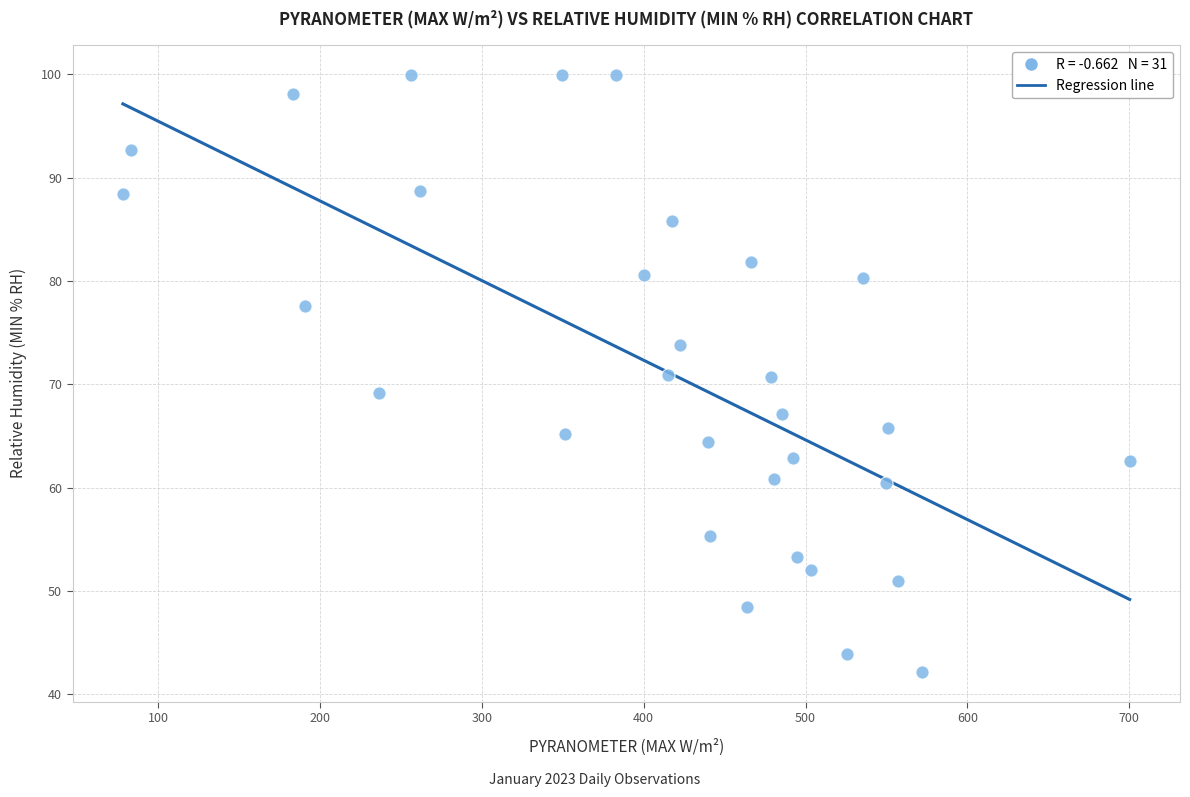

What is the range of X values (max minus min)?

622.0